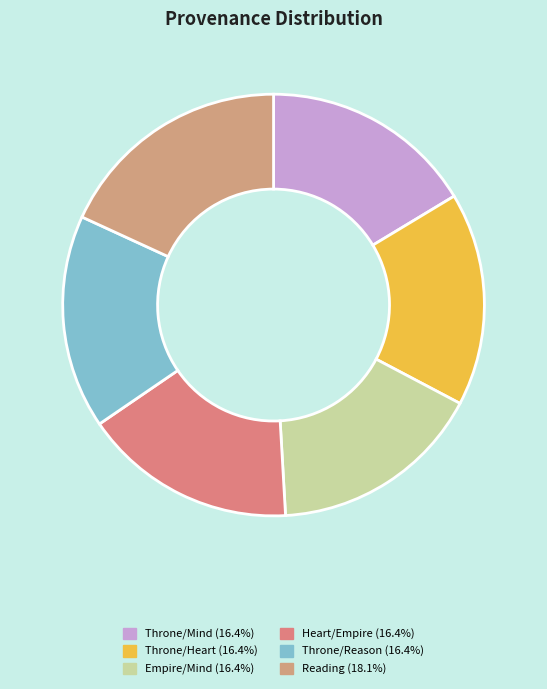

Which category has the biggest portion of the pie?

Reading